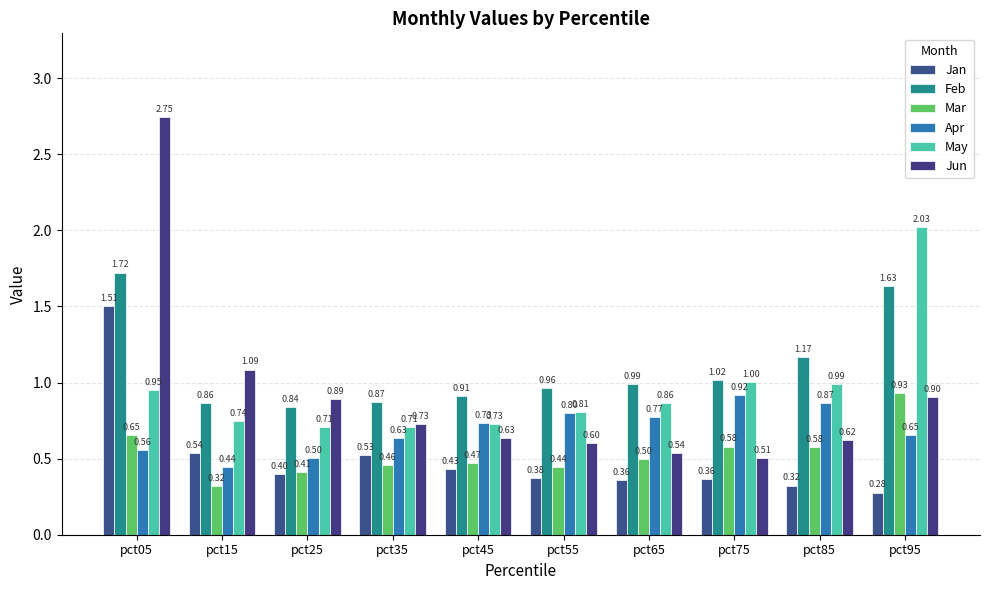

How many groups of bars are there?

10